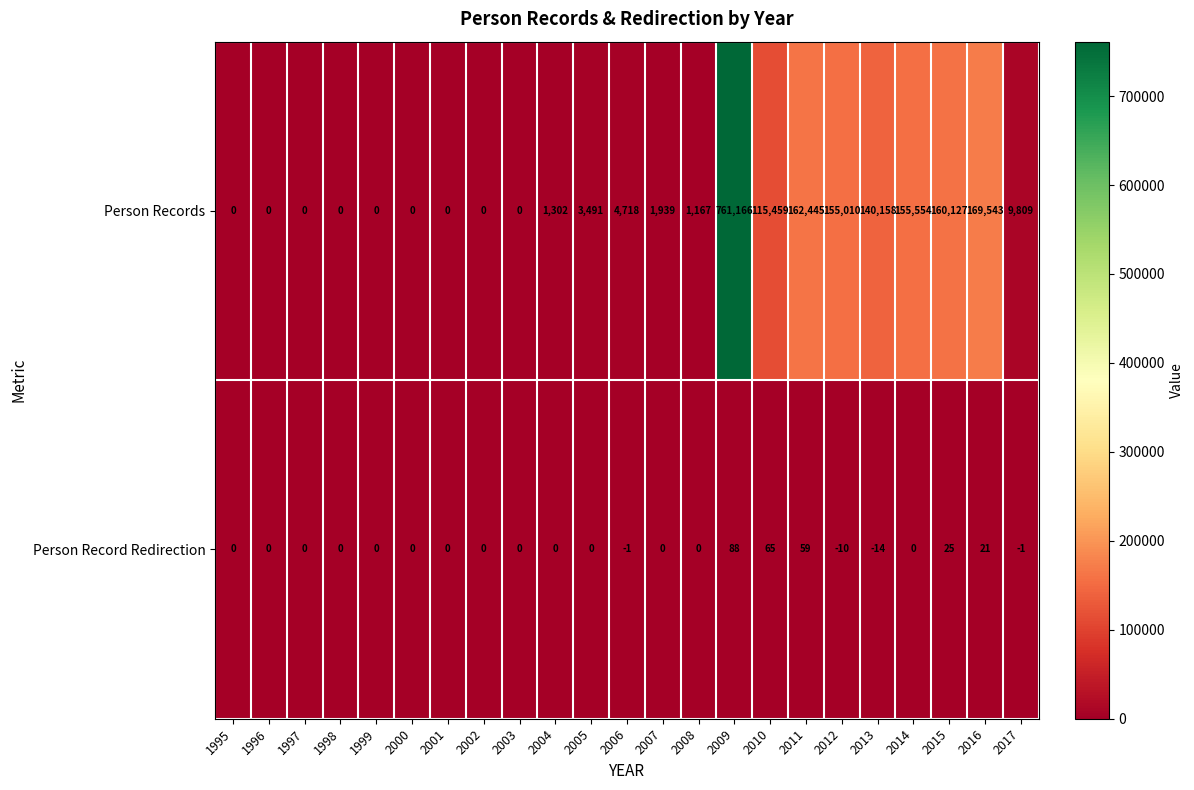

Between 2001 and 2005, which series saw the biggest shift?

Person Records